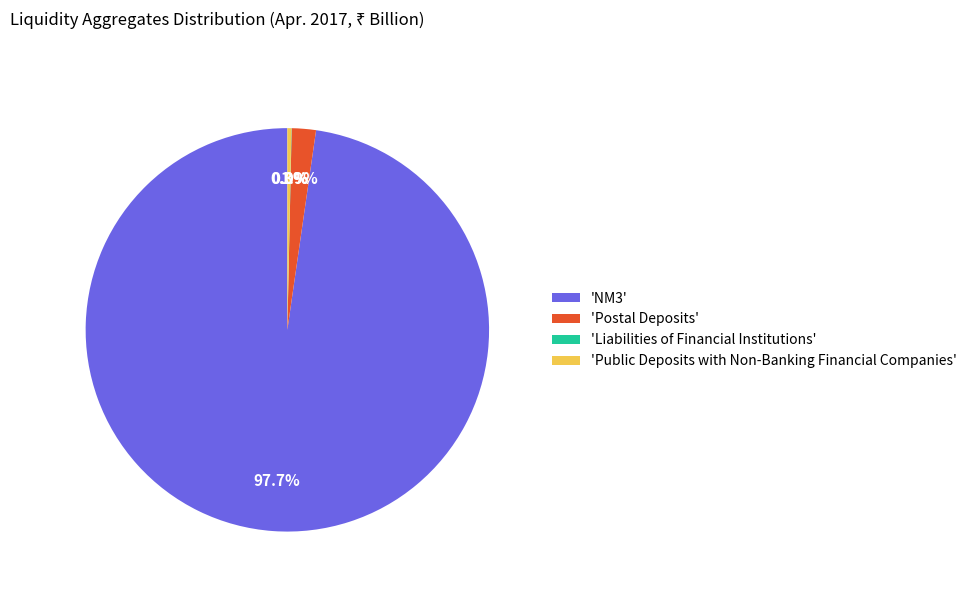

What is the largest slice in the pie chart?

'NM3'